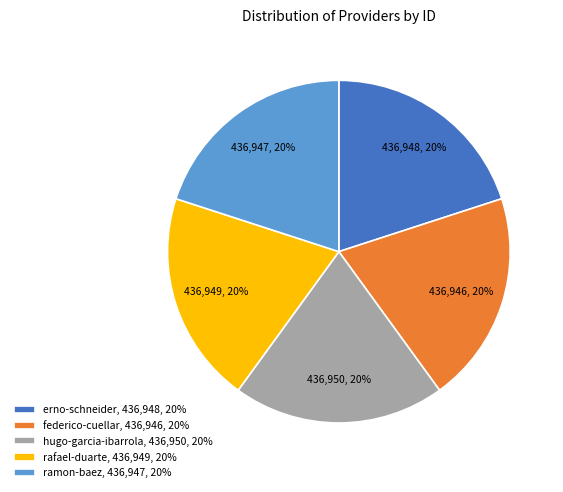

Do ramon-baez, 436,947, 20% and hugo-garcia-ibarrola, 436,950, 20% together represent more than half of the pie?

No